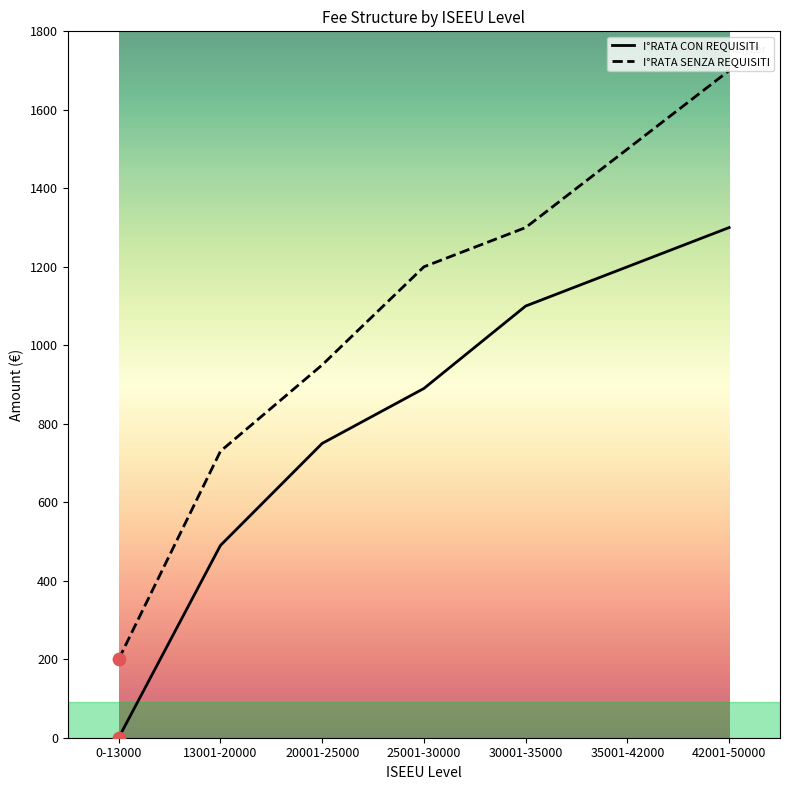

What is the total value across all series at 35001-42000?

2700